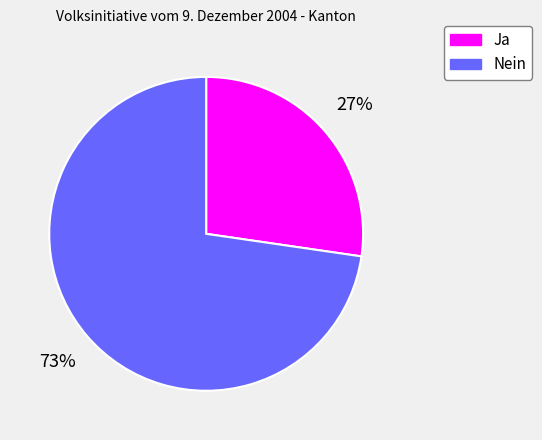

Is the sum of Nein and Ja greater than half?

Yes